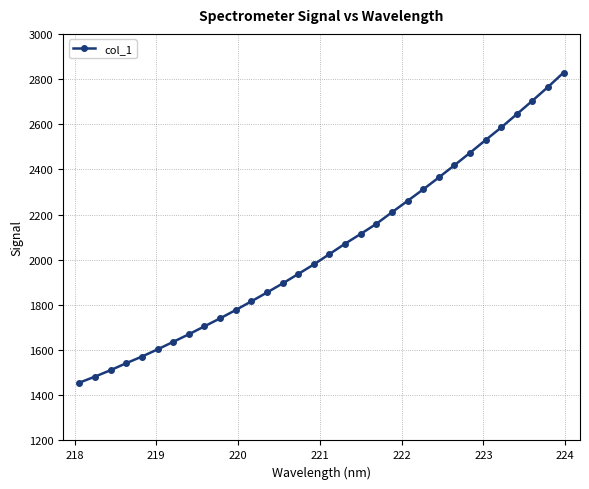

What is the maximum value shown in the chart?

2829.0